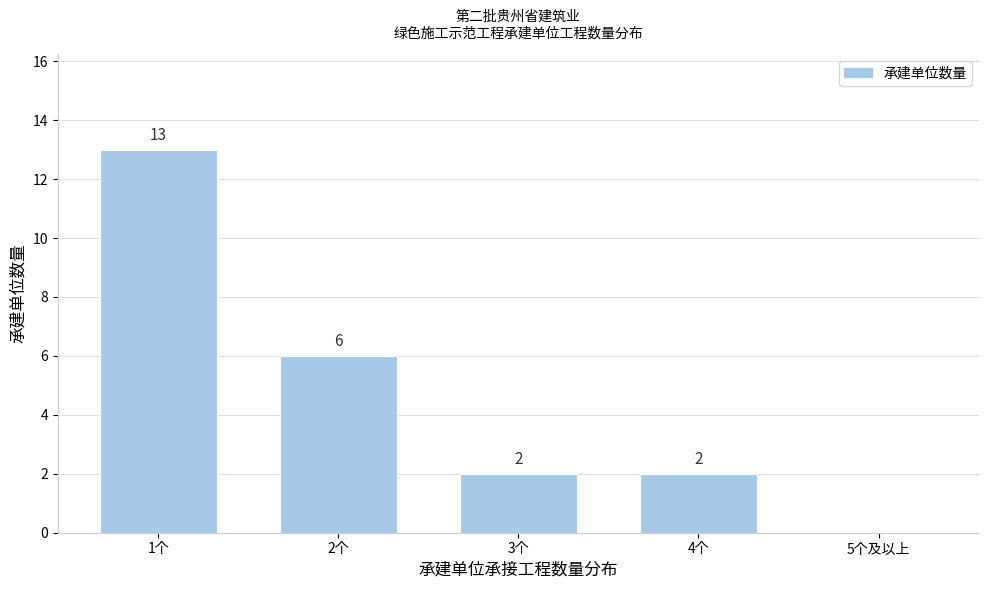

Reading left to right, extract all data points from this chart.

1个=13	2个=6	3个=2	4个=2	5个及以上=0